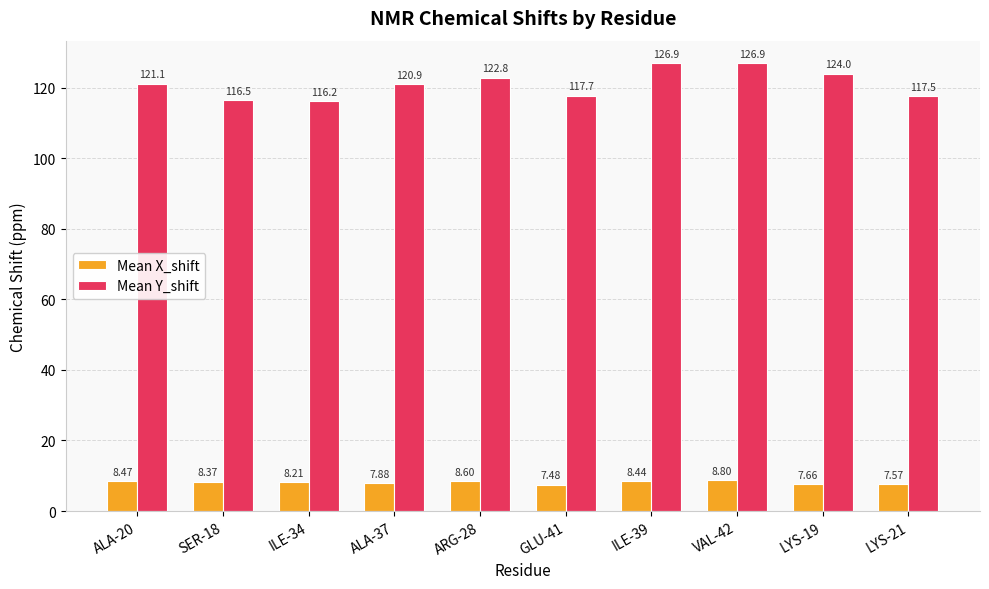

What position from the right is LYS-21?

1